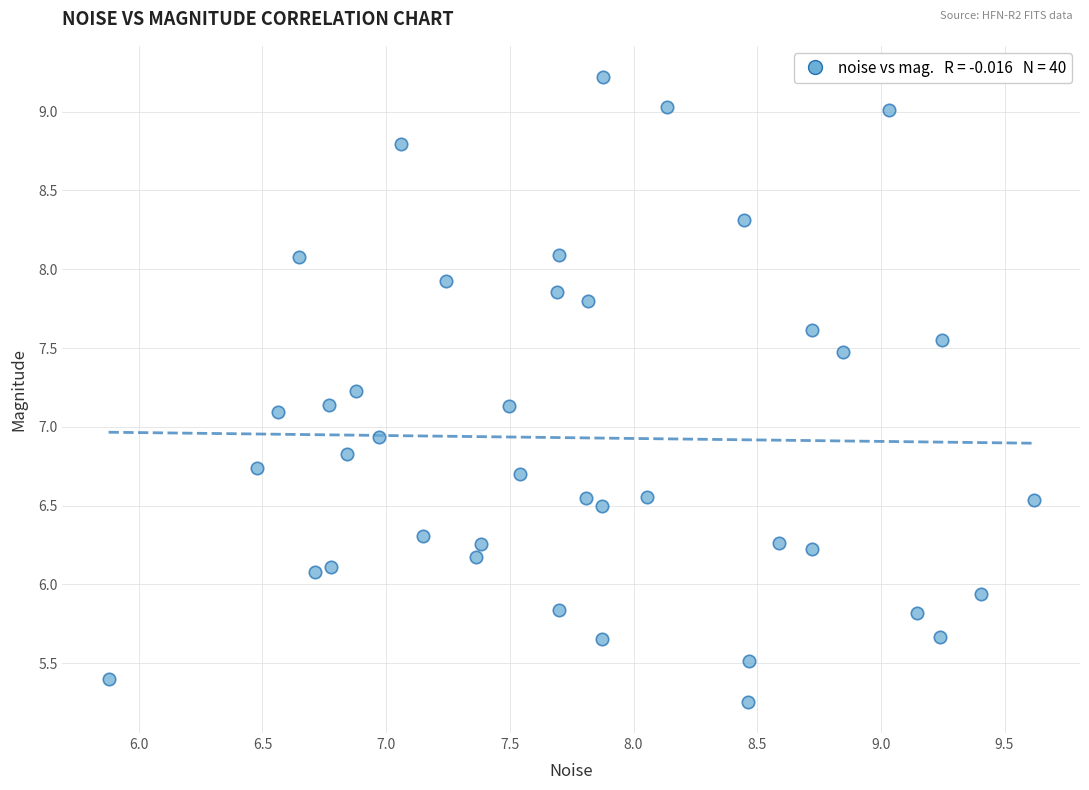

What is the range of X values (max minus min)?

3.7